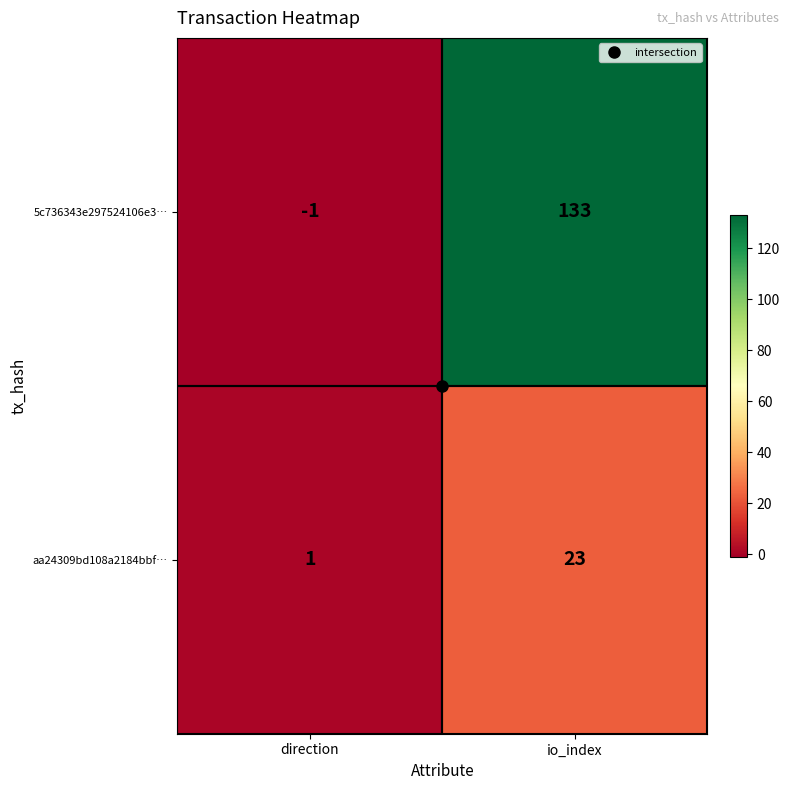

What is the spread (max minus min) of values at io_index?

110